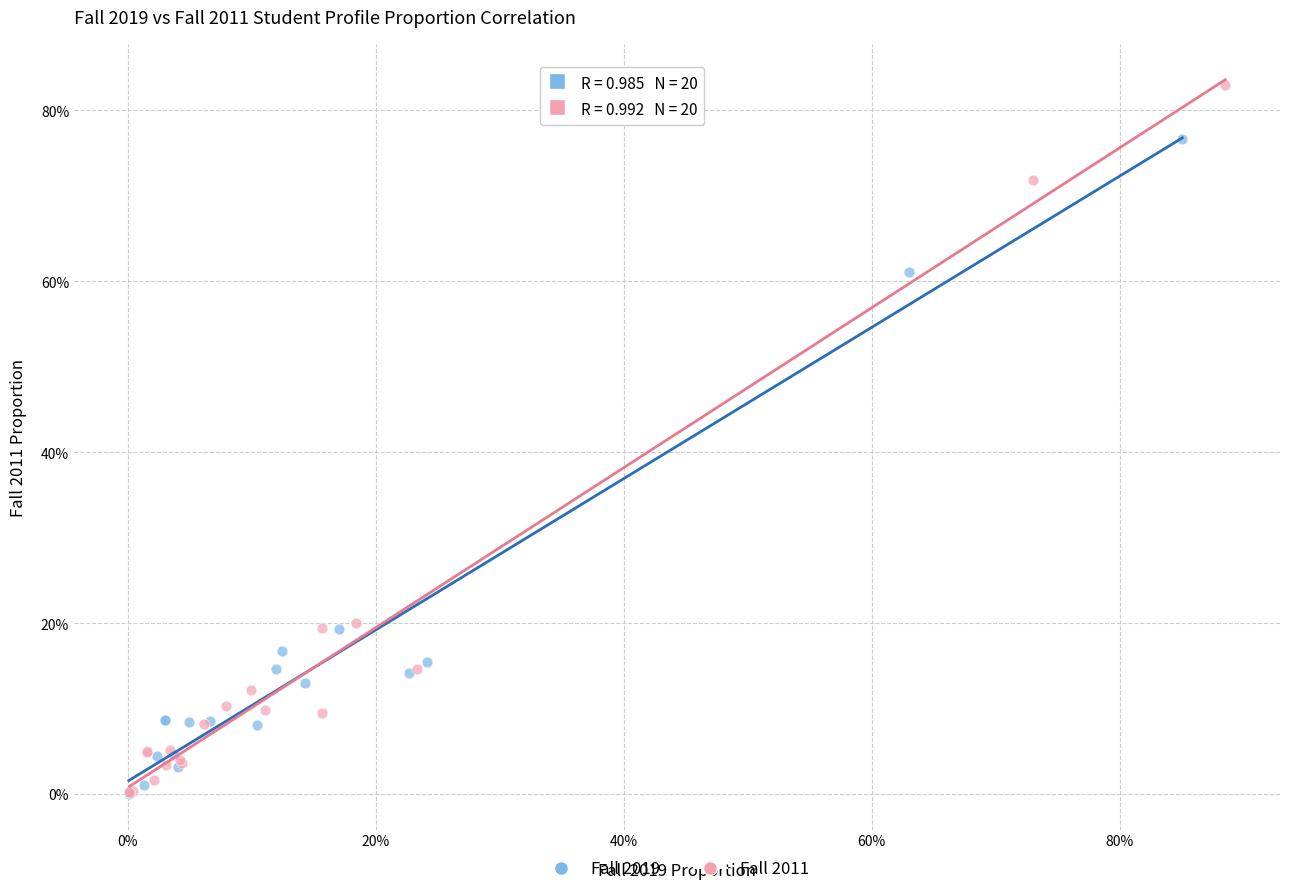

Which series has the largest Y range (max minus min)?

Fall 2011